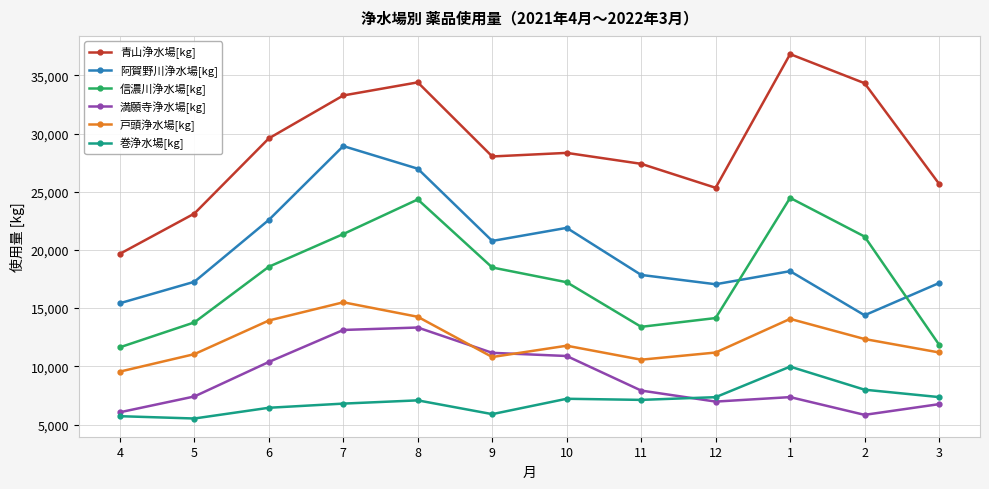

Is this an area chart (filled region under the line)?

No